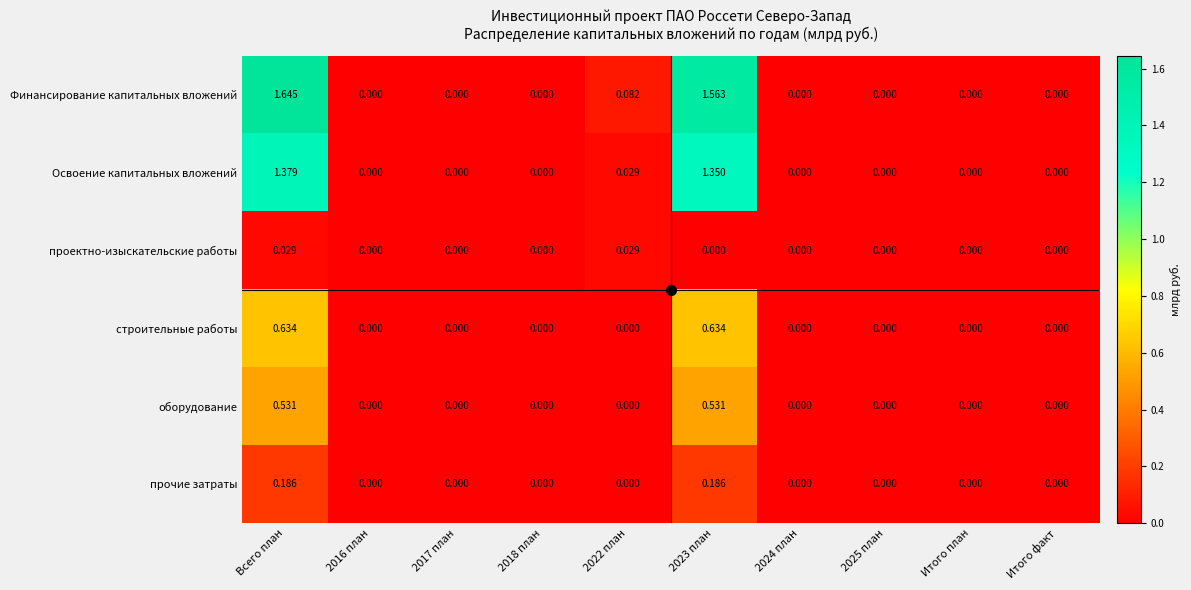

List the series in order of their peak value, highest first.

Финансирование капитальных вложений, Освоение капитальных вложений, строительные работы, оборудование, прочие затраты, проектно-изыскательские работы